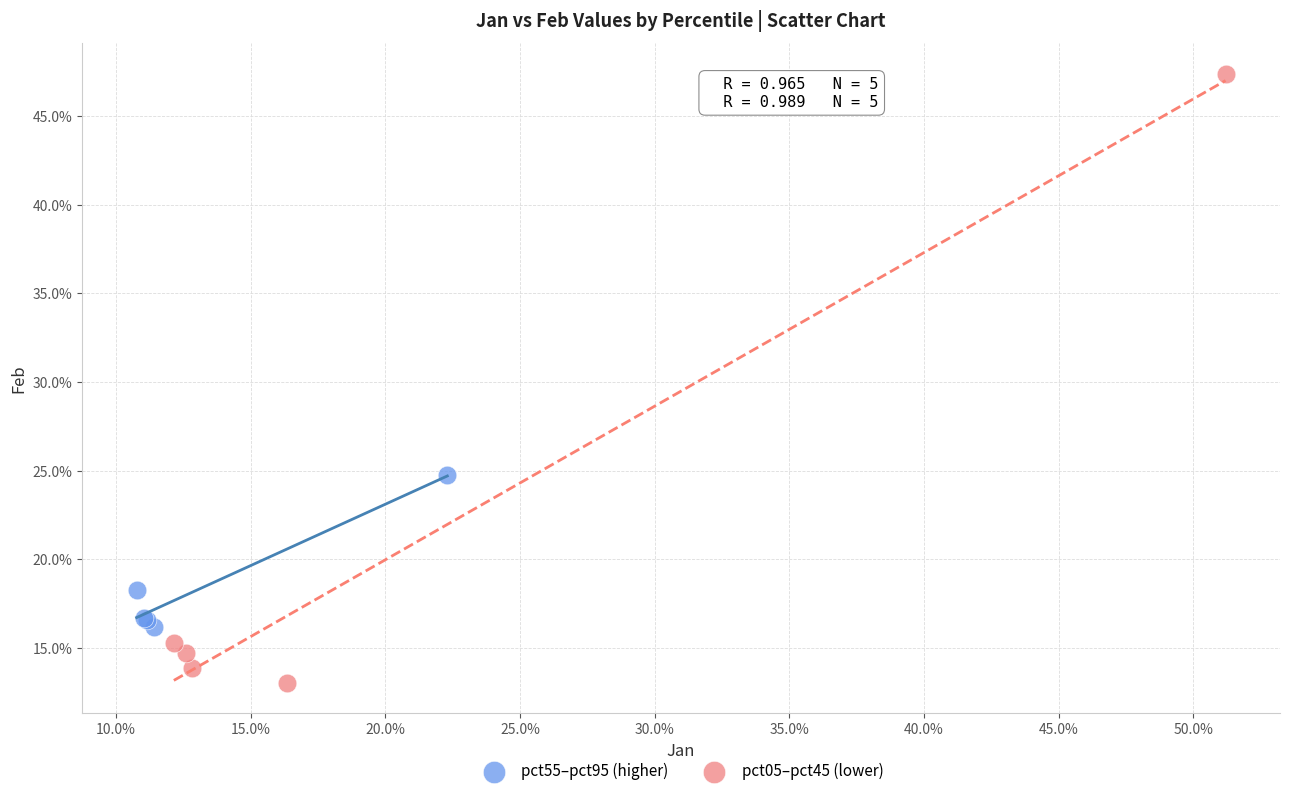

What are all the series names shown in the legend?

pct55–pct95 (higher), pct05–pct45 (lower)